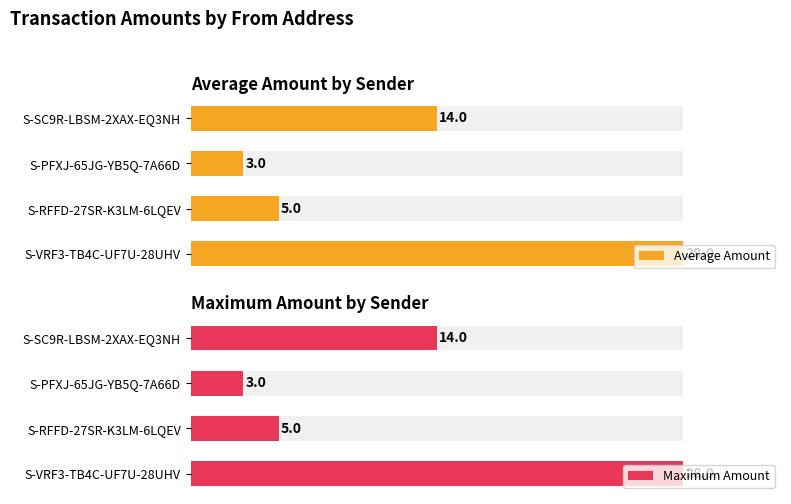

What are all the series names shown in the legend?

Average Amount, Maximum Amount